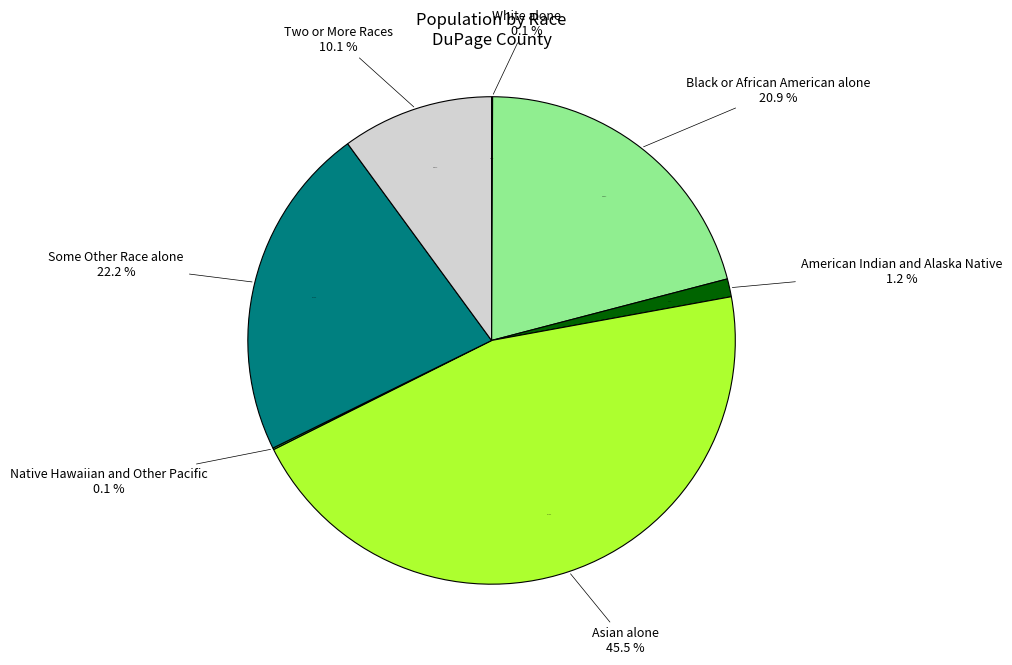

Between Two or More Races and Asian alone, which is larger?

Asian alone